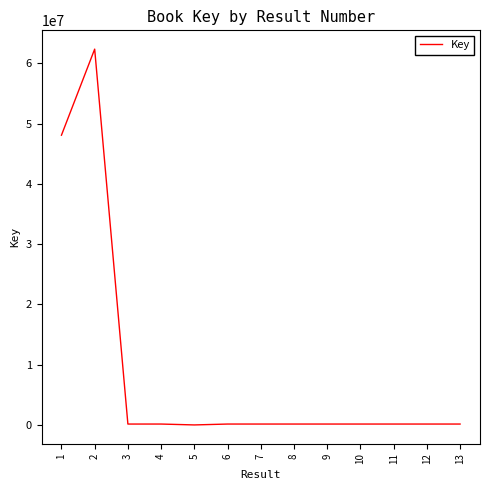

How many points are higher than both their immediate neighbors (excluding endpoints)?

5